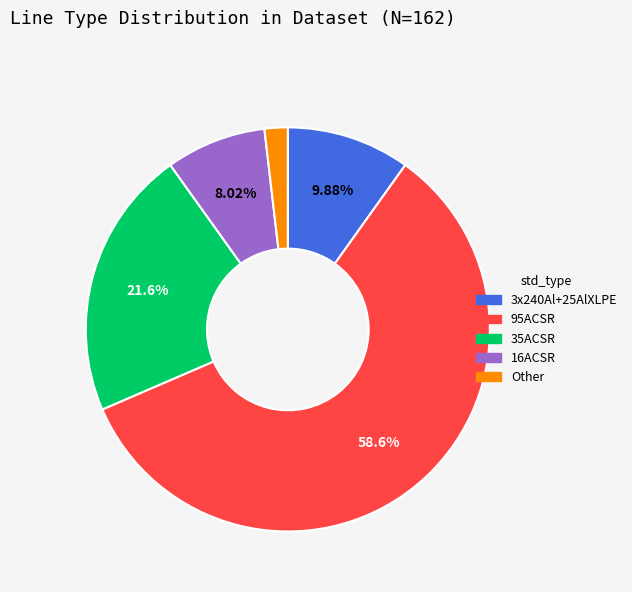

Is 95ACSR the majority of the pie?

Yes